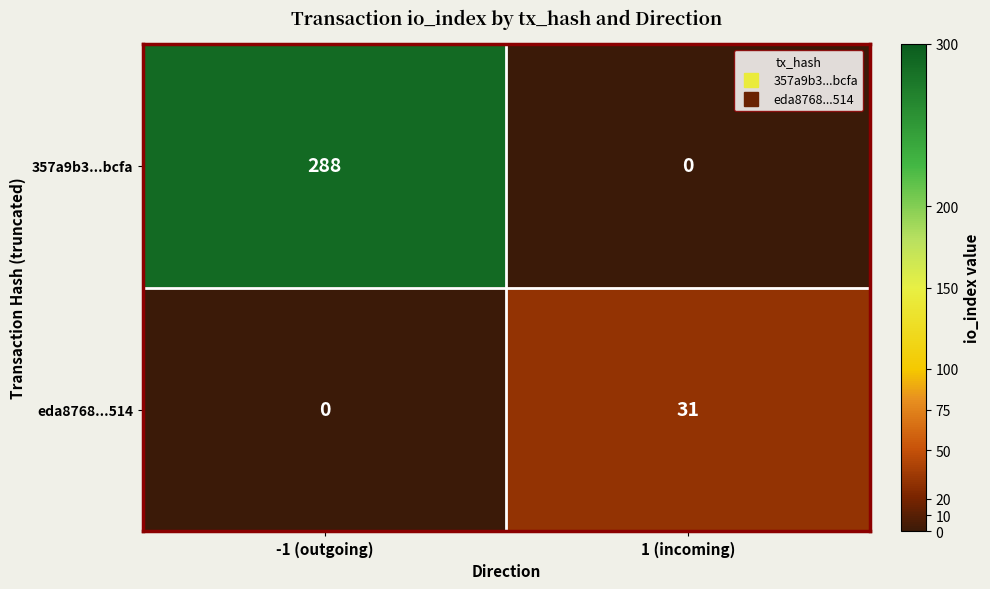

What is the greatest value displayed?

288